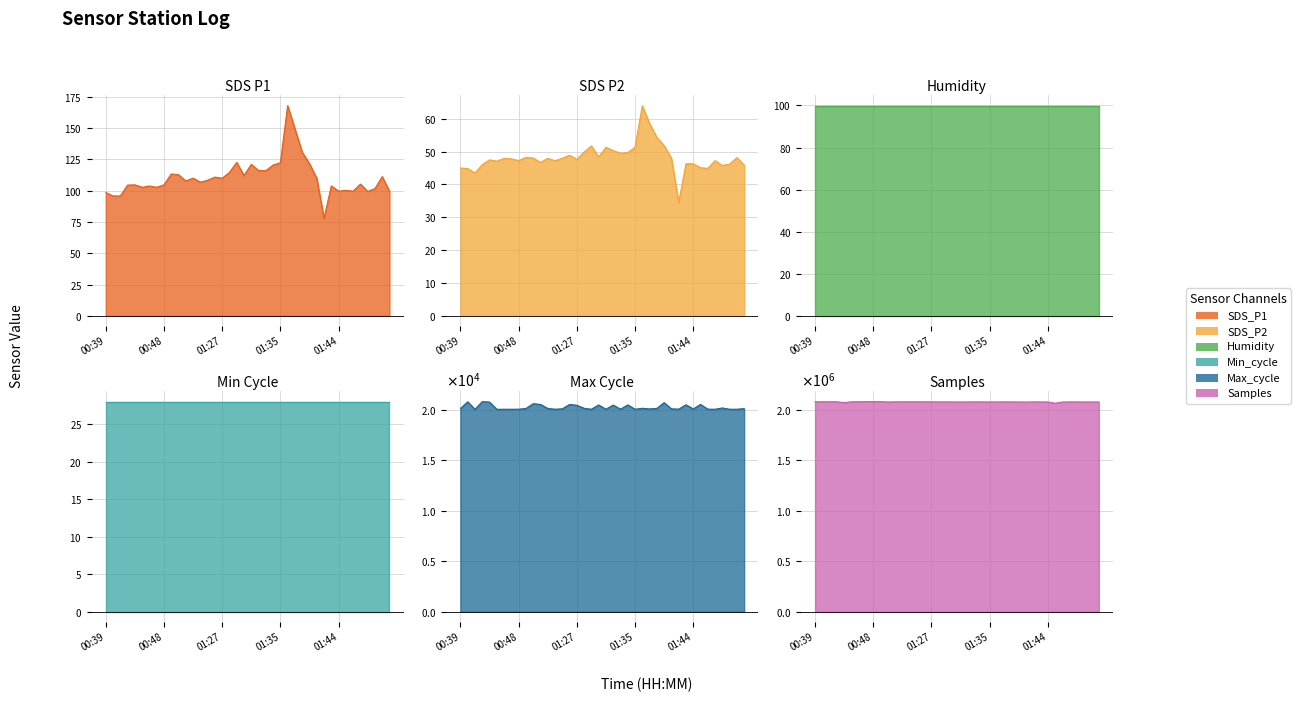

What is the total value across all series at 01:22?

2101093.5